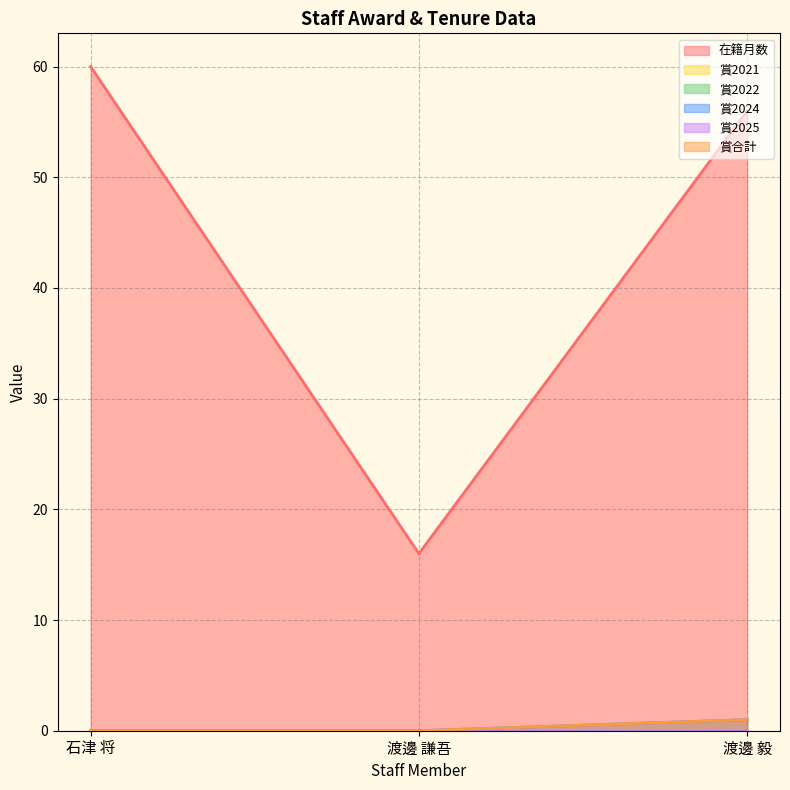

Is the value of 賞合計 at 渡邊 毅 greater than the value of 在籍月数 at 渡邊 謙吾?

No